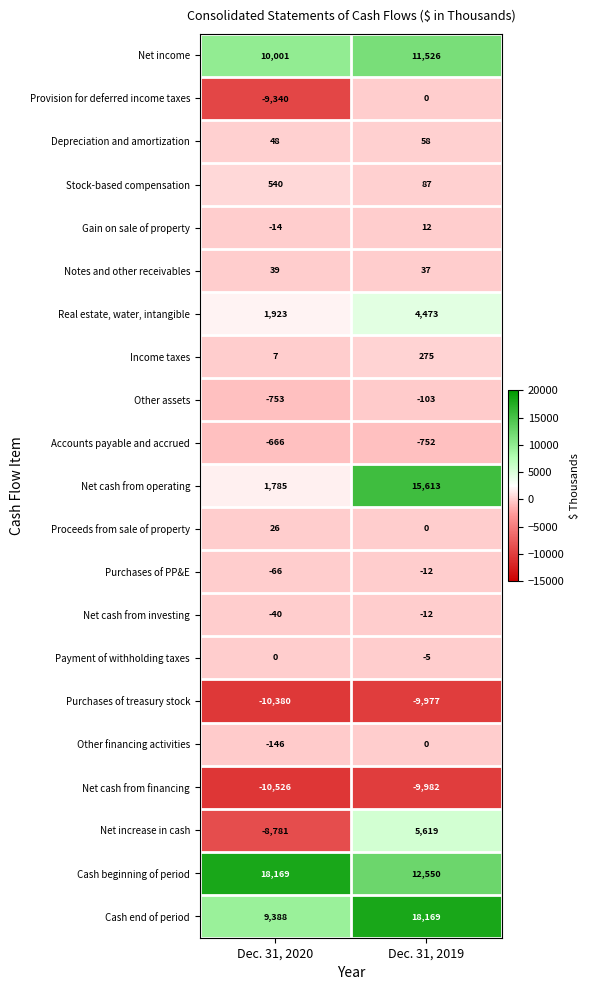

What is the total value across all series at Dec. 31, 2020?

1214